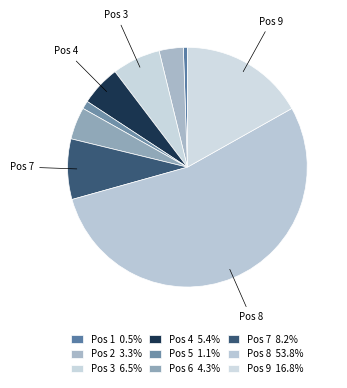

How many segments does this pie chart have?

9